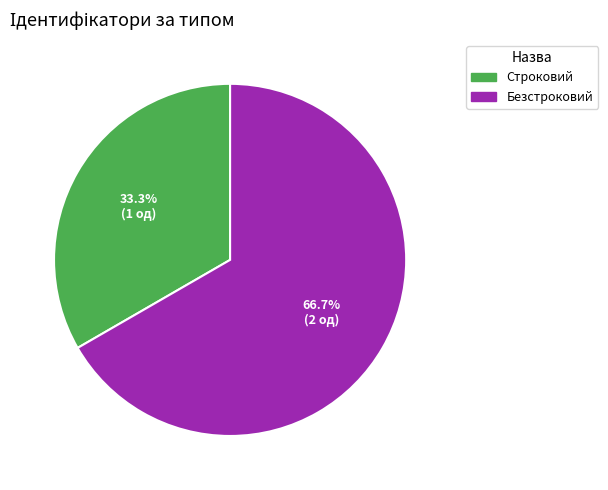

Is it true that Безстроковий is 78% of the pie?

False